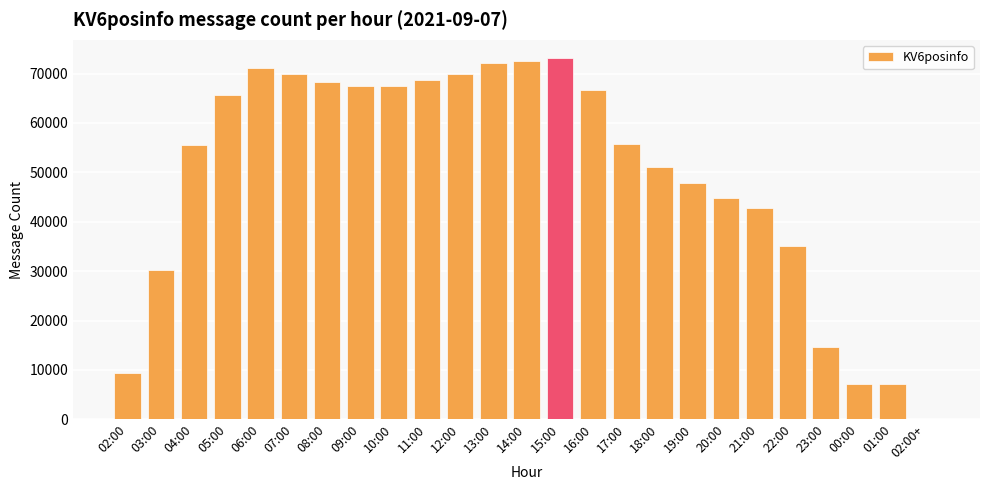

Where does the data first go above 55798?

05:00